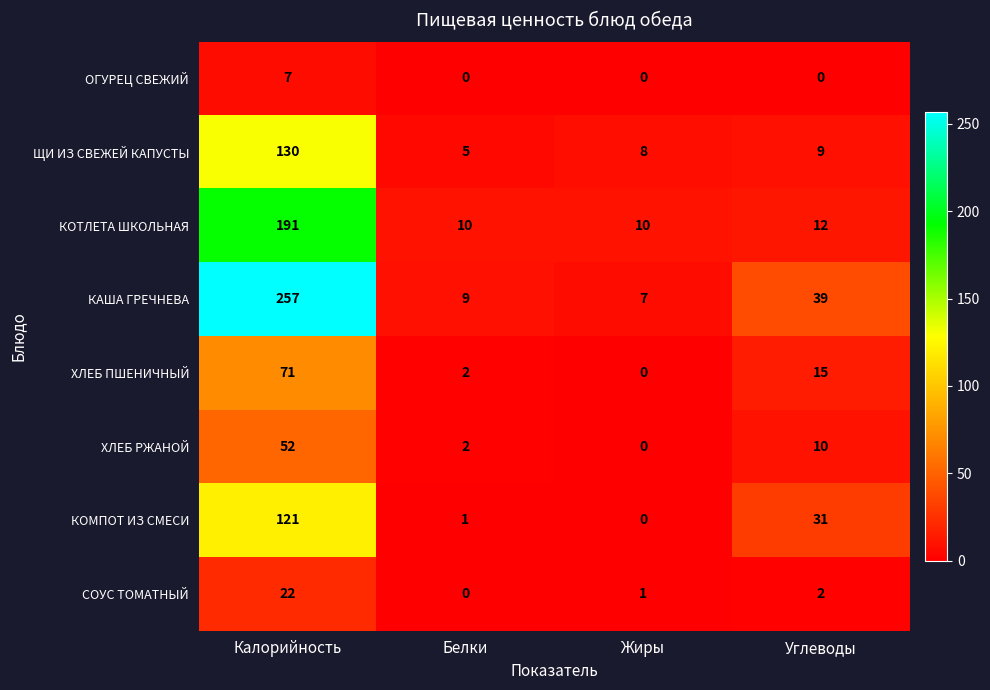

What is the difference between the highest and lowest values at Углеводы?

39